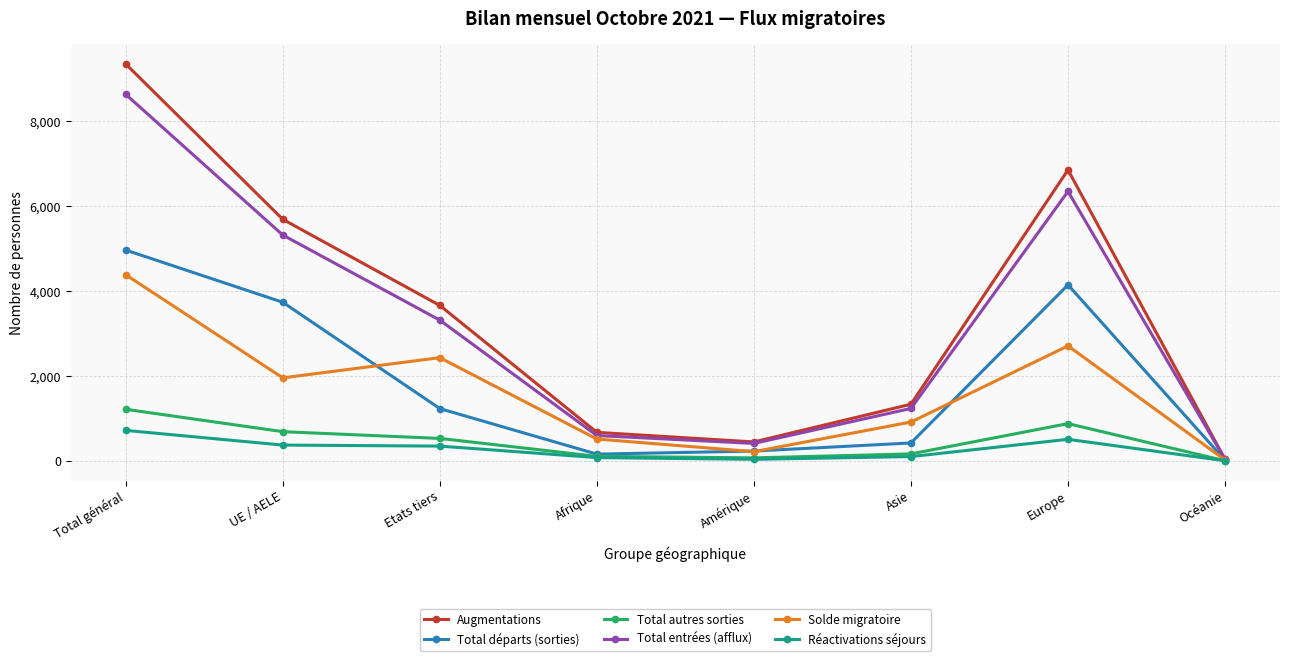

Does the chart display data point markers on the line(s)?

Yes